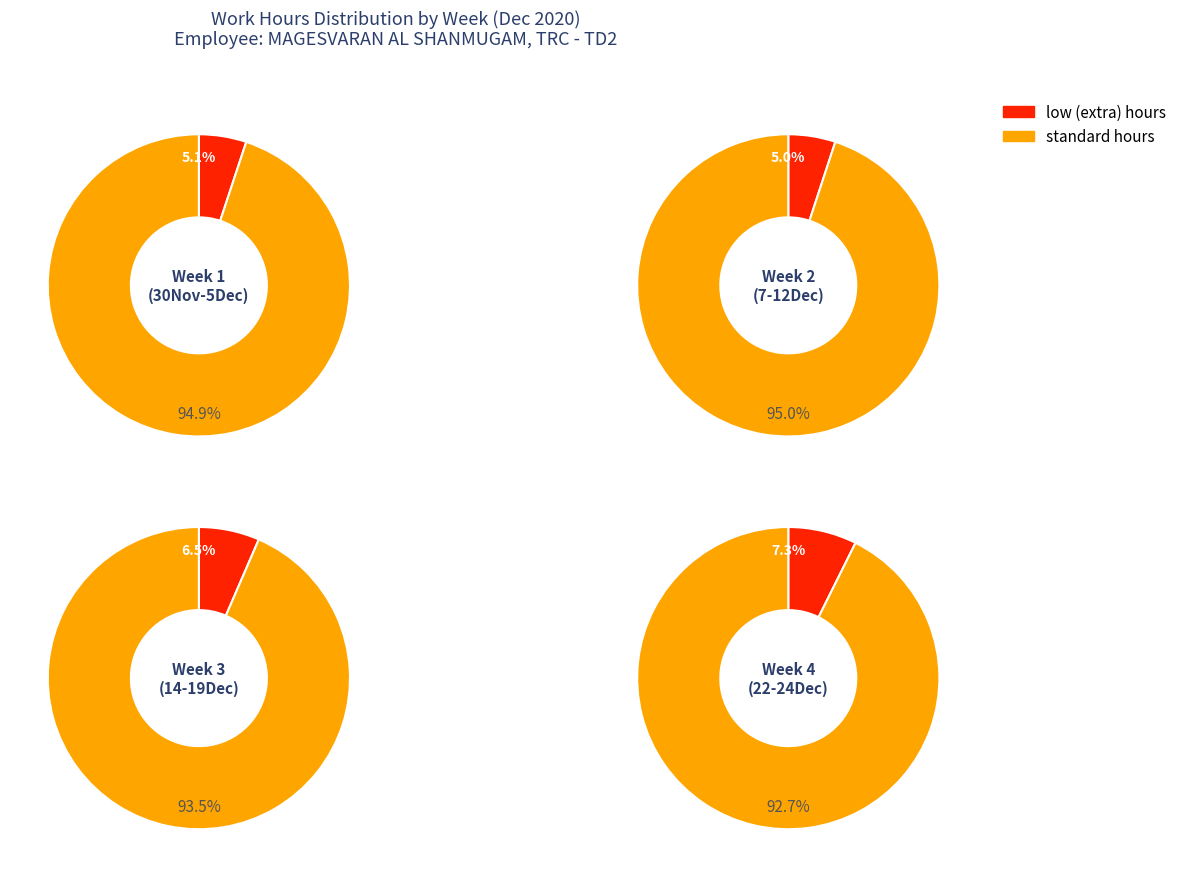

Do low_hours and 15 together represent more than half of the pie?

No